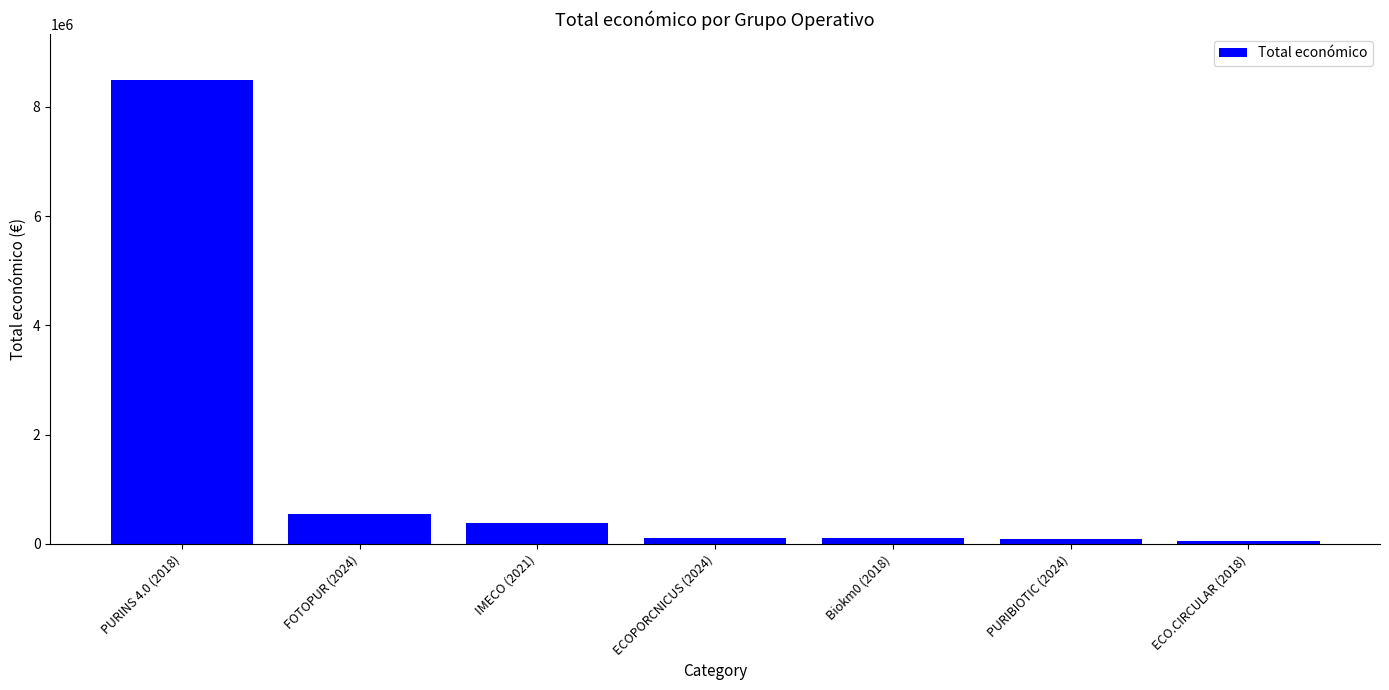

What is the sum of the values at Biokm0 (2018) and PURINS 4.0 (2018)?

8583067